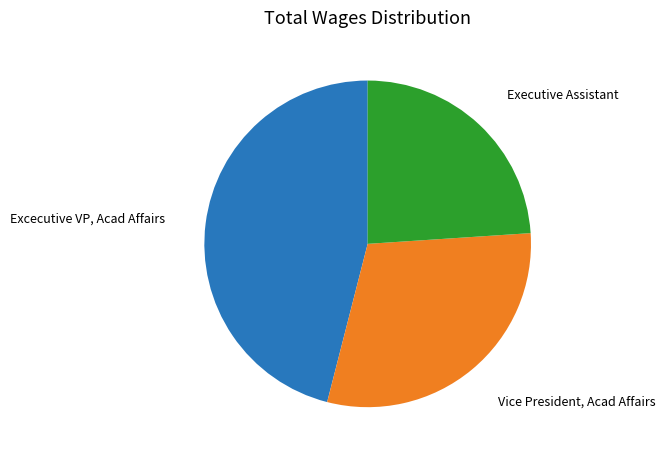

Does any single category account for the majority?

No